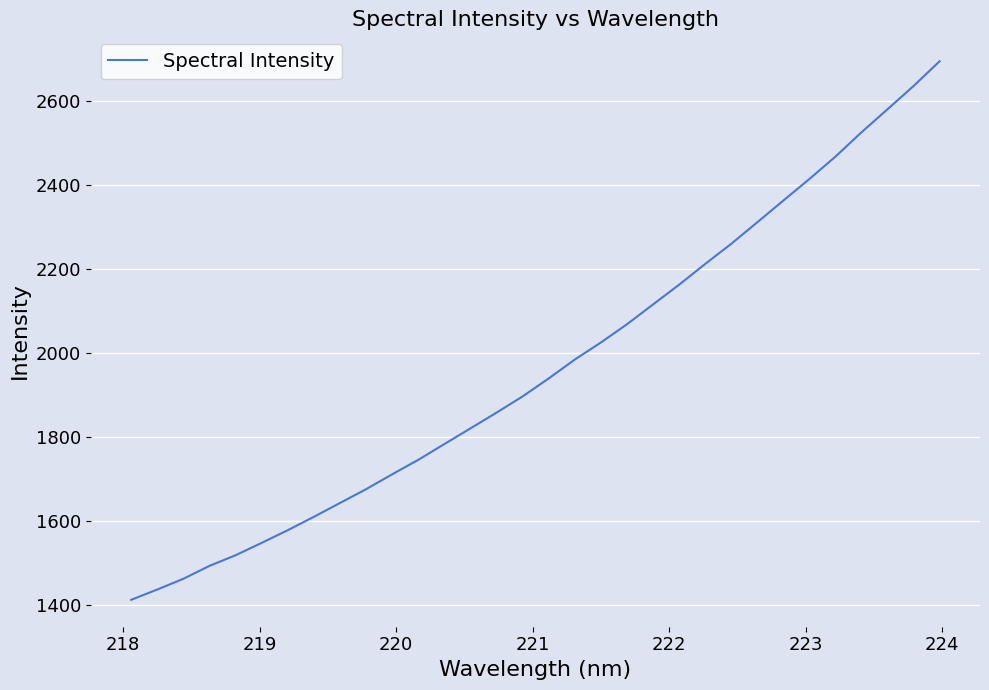

What is the minimum value shown in the chart?

1411.3